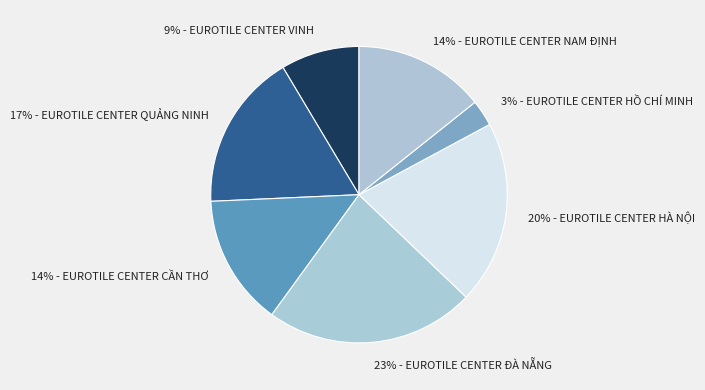

Which category has the biggest portion of the pie?

23% - EUROTILE CENTER ĐÀ NẴNG